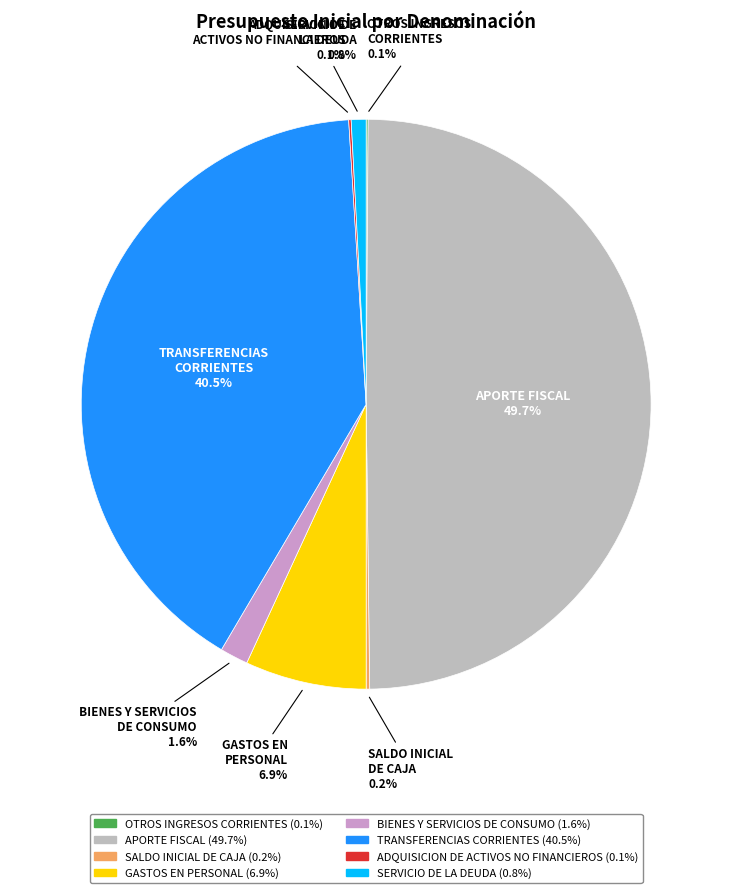

Does TRANSFERENCIAS CORRIENTES account for over 50% of the chart?

No